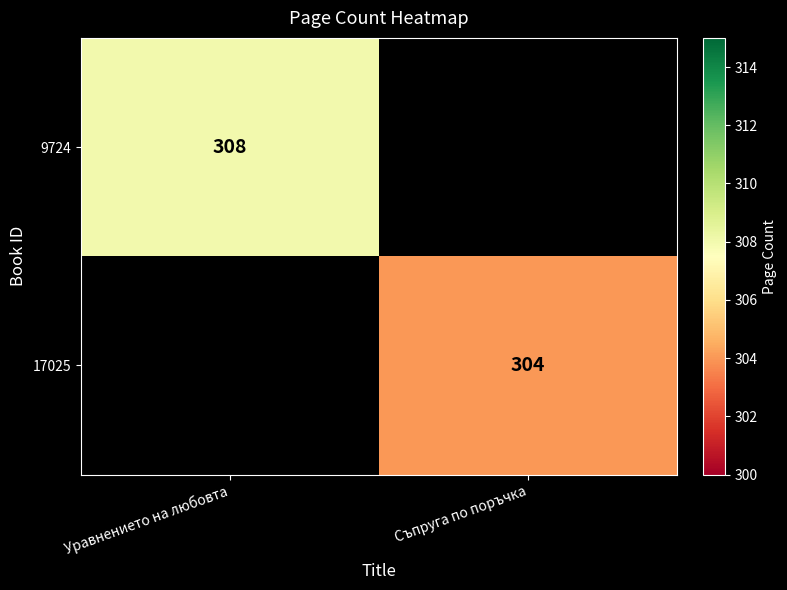

At which category does the chart reach its peak across all series?

Уравнението на любовта